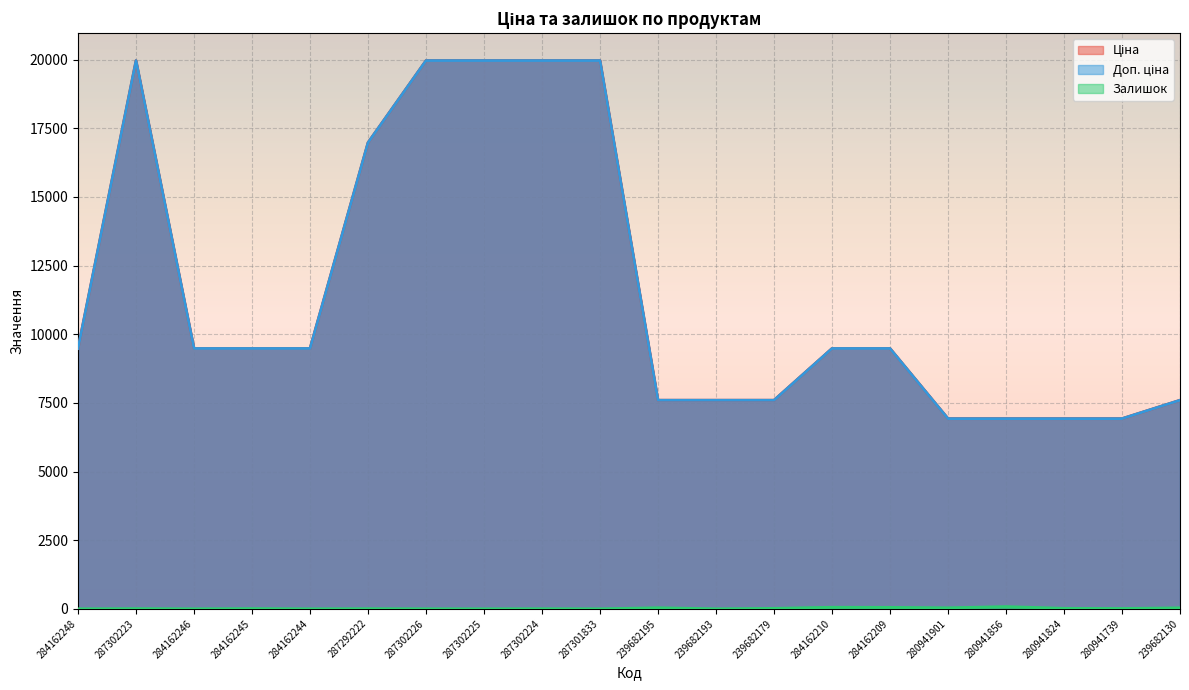

What is the value of the Ціна point at the 3rd from the left?

9480.1